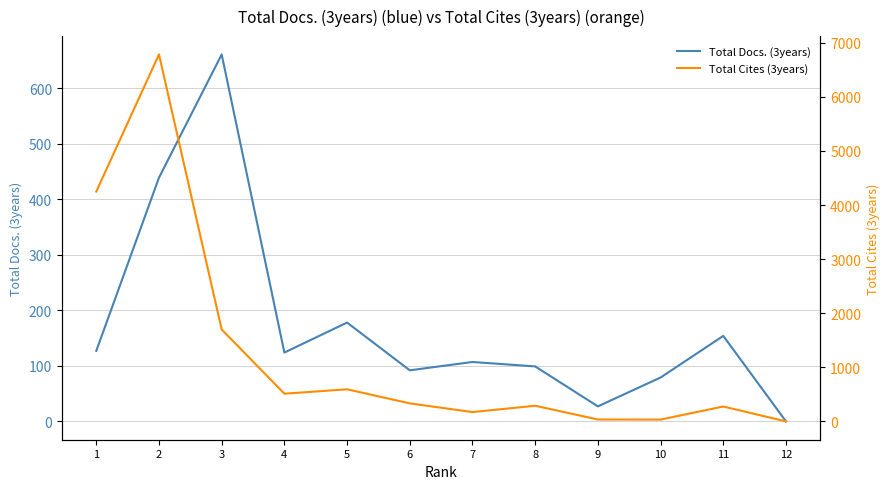

At which category is the sum across all series the highest?

2